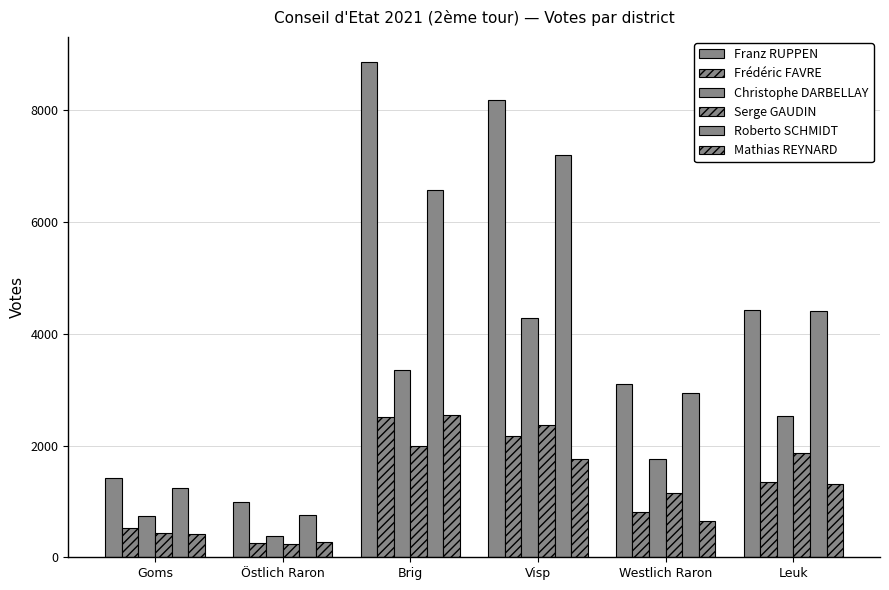

At which label is Serge GAUDIN closest to 1298?

Westlich Raron